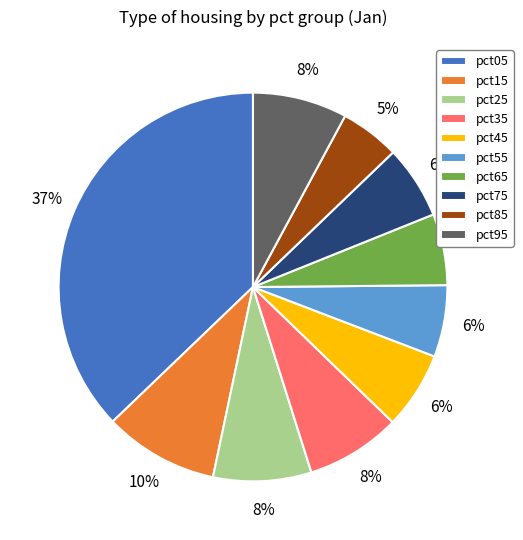

What is the smallest slice in the pie chart?

pct85